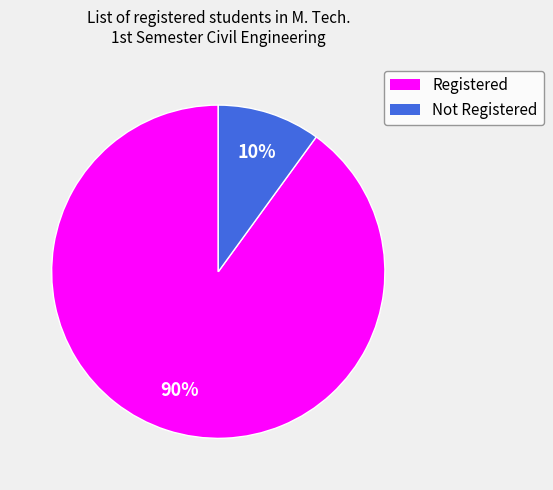

Which category has the biggest portion of the pie?

Registered